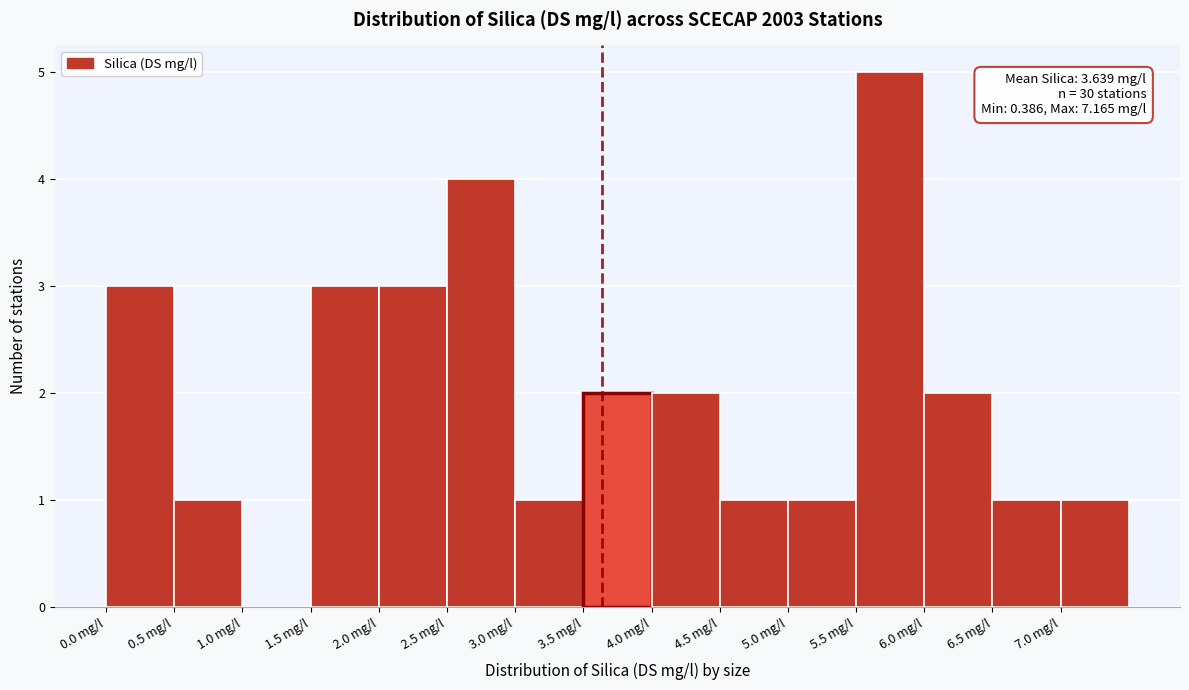

Over which range of the x-axis is the bar tallest?

5.5 to 6.0